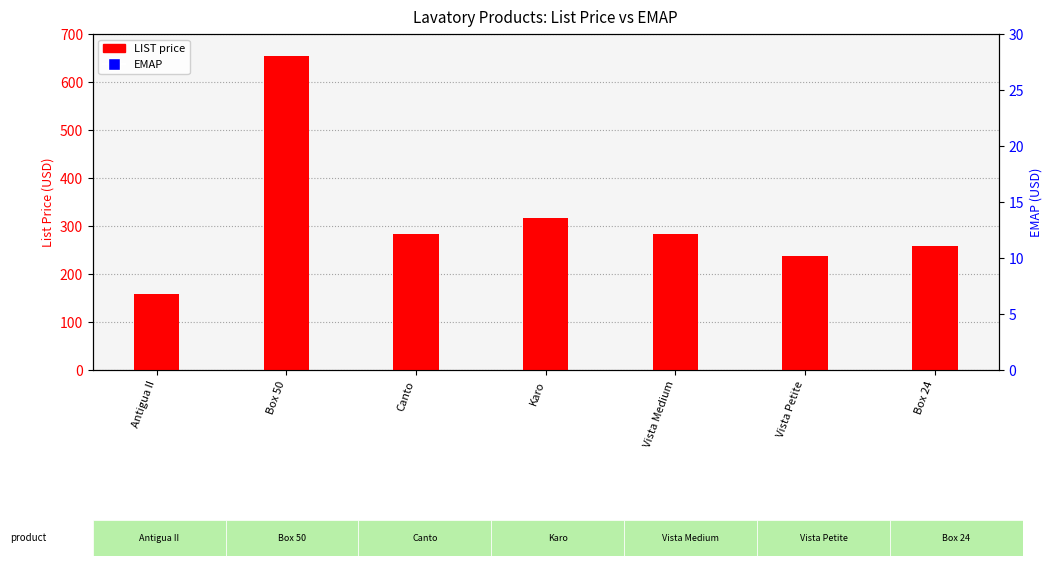

What is the total value across all series at Box 50?

1111.8